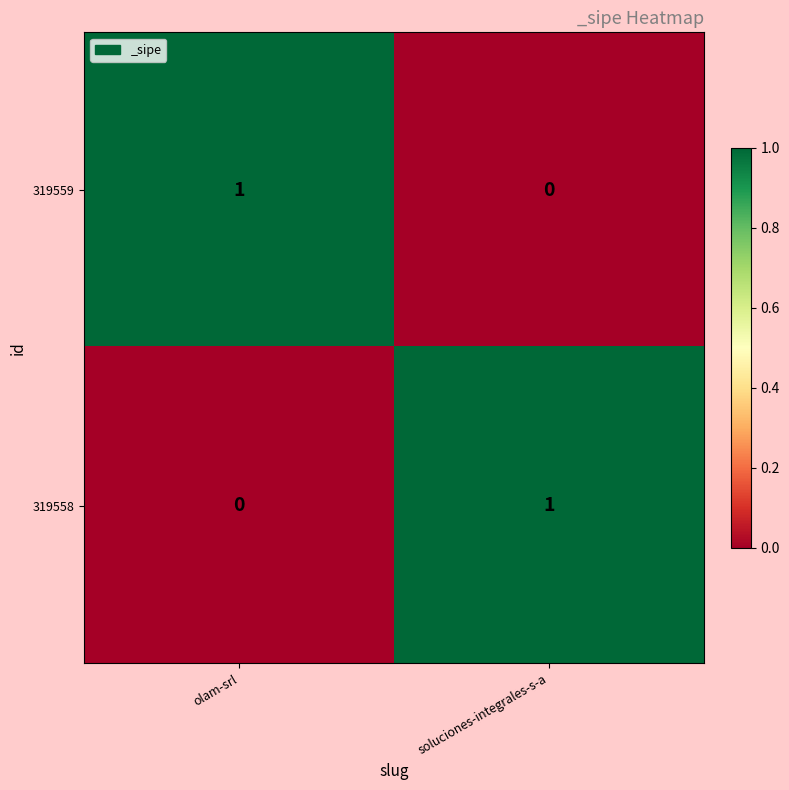

The value of 319558 at soluciones-integrales-s-a is 1. True or false?

True